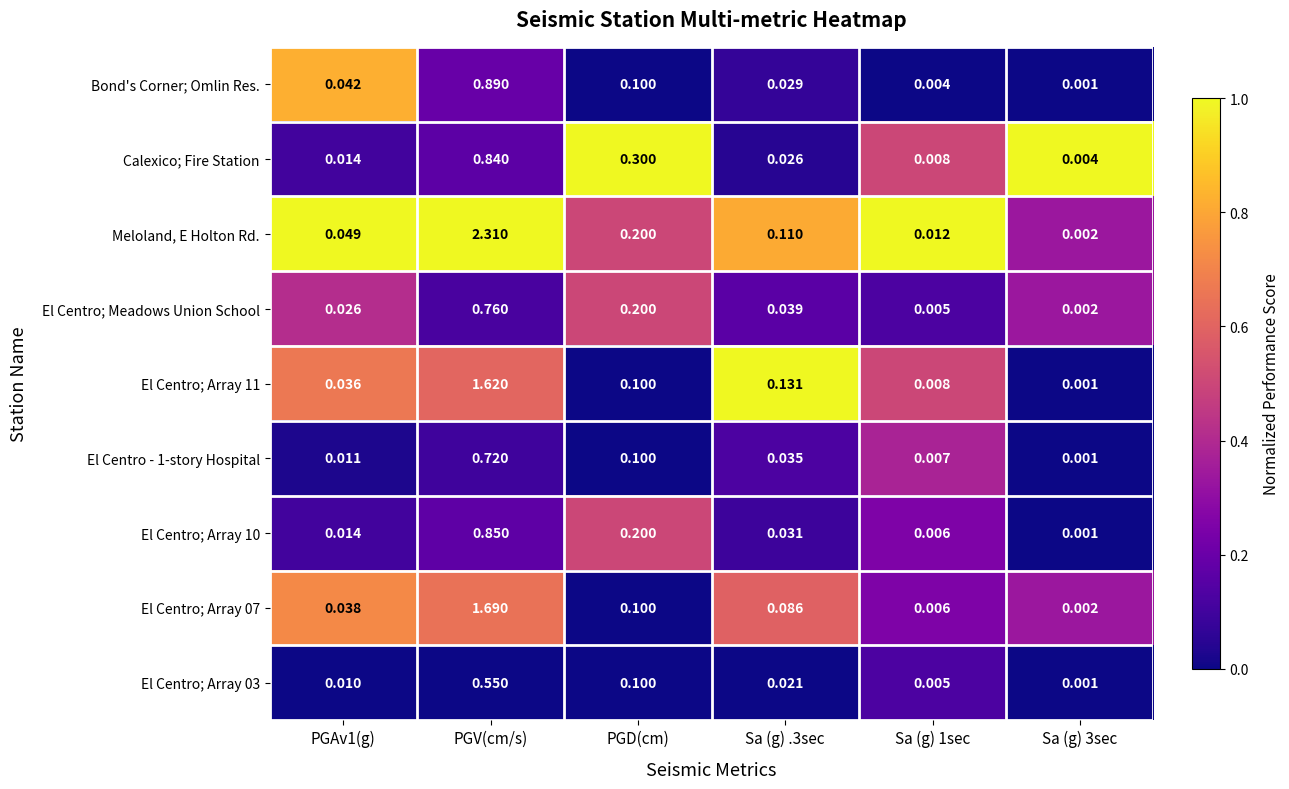

Which series has the largest total across all categories?

Meloland, E Holton Rd.